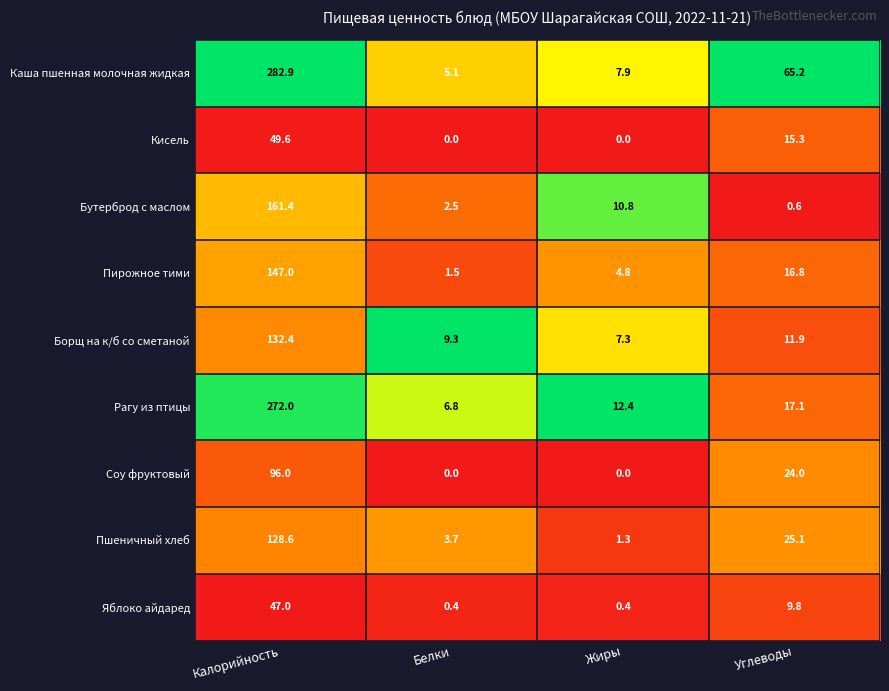

What is the minimum value for Борщ на к/б со сметаной?

7.3